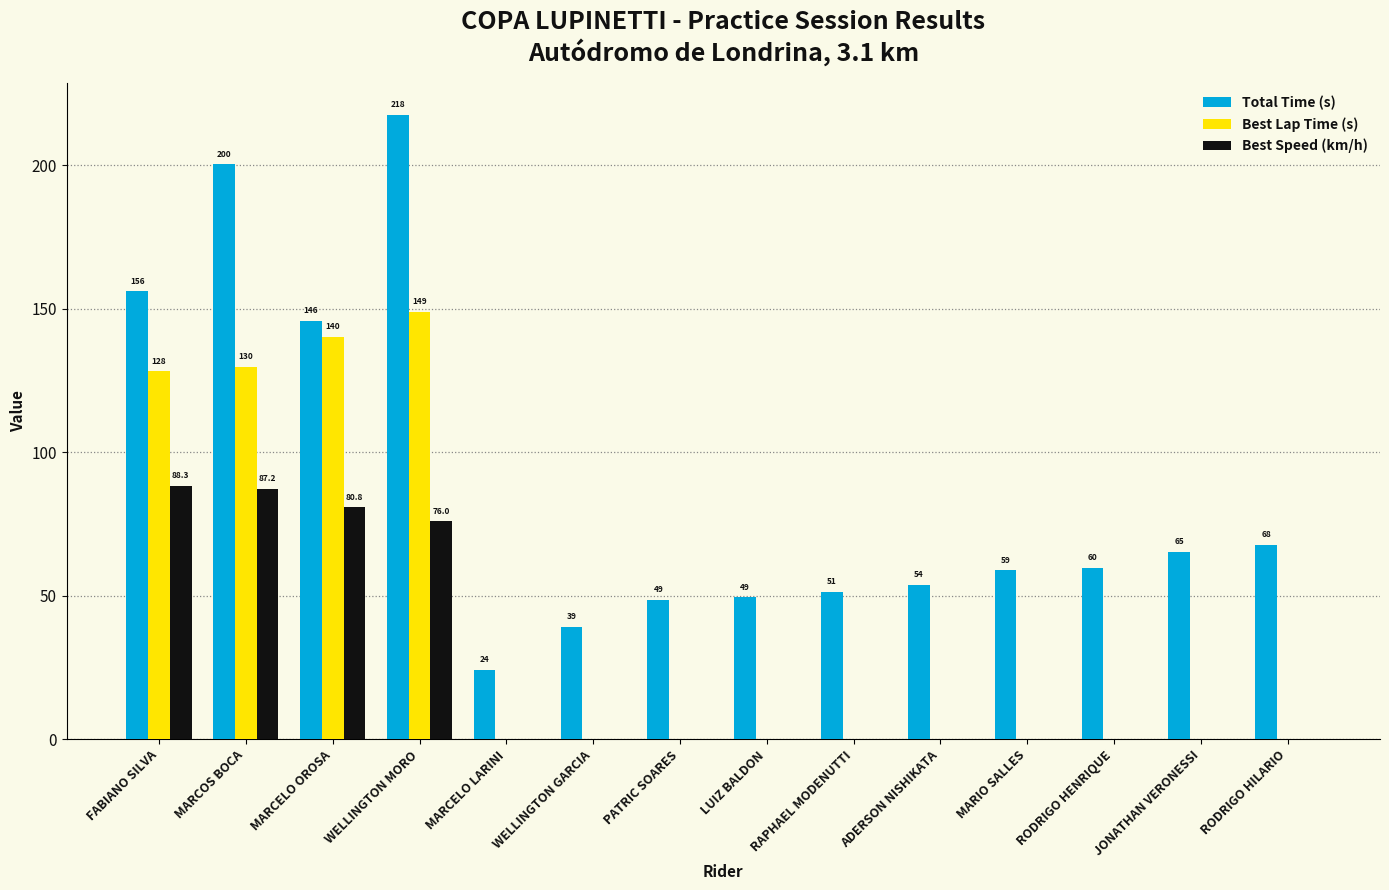

What is the difference between the Total Time (s) values at MARIO SALLES and PATRIC SOARES?

10.3